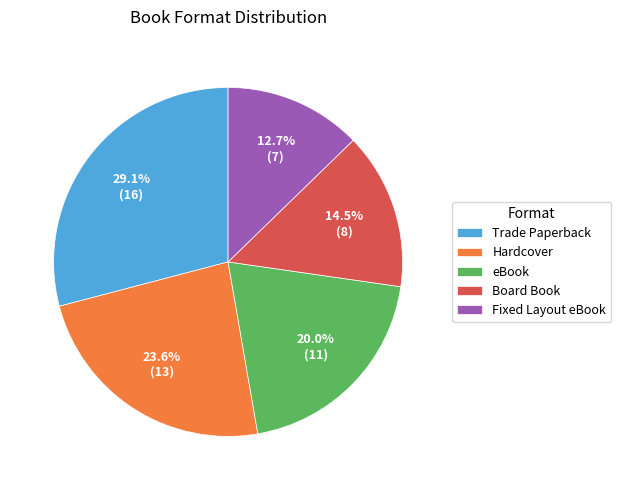

Approximately how many times larger is the value at Trade Paperback compared to Board Book?

2.0